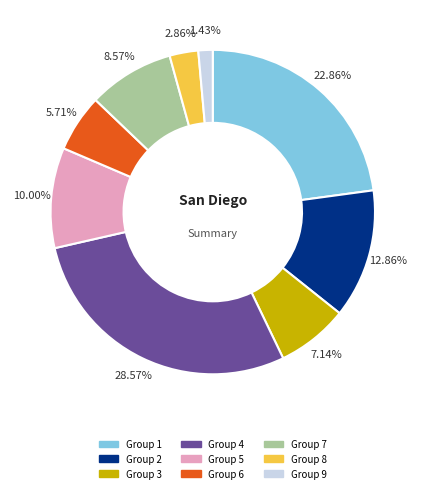

Is there any slice that represents more than half of the pie?

No